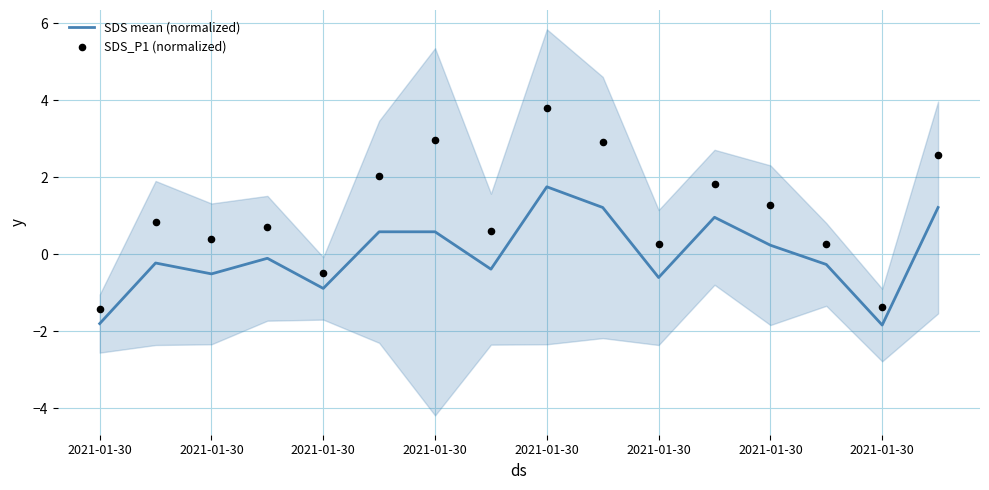

Which series has the largest Y range (max minus min)?

SDS_P1 (normalized)